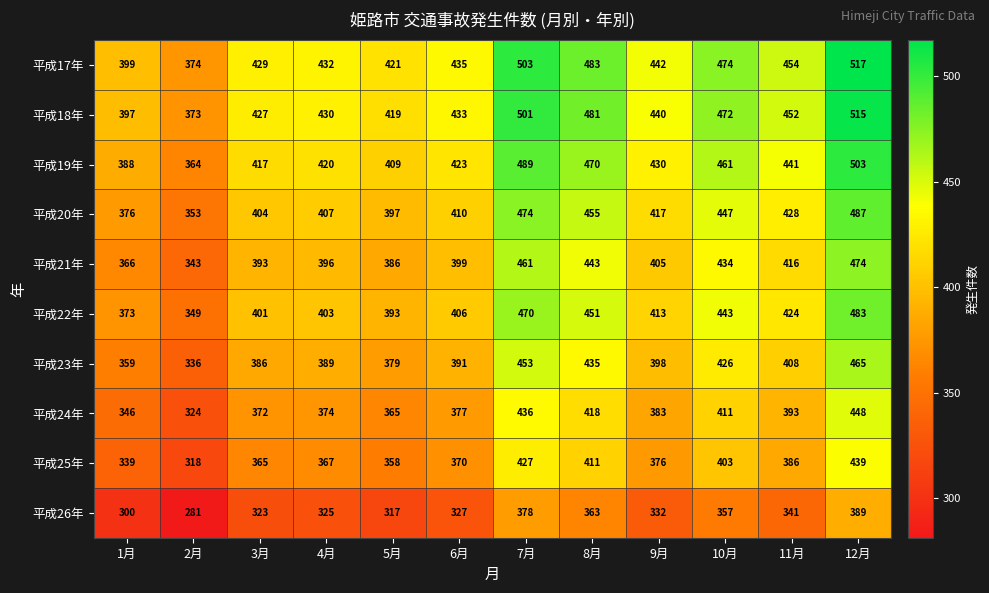

Which series has the largest total across all categories?

平成17年